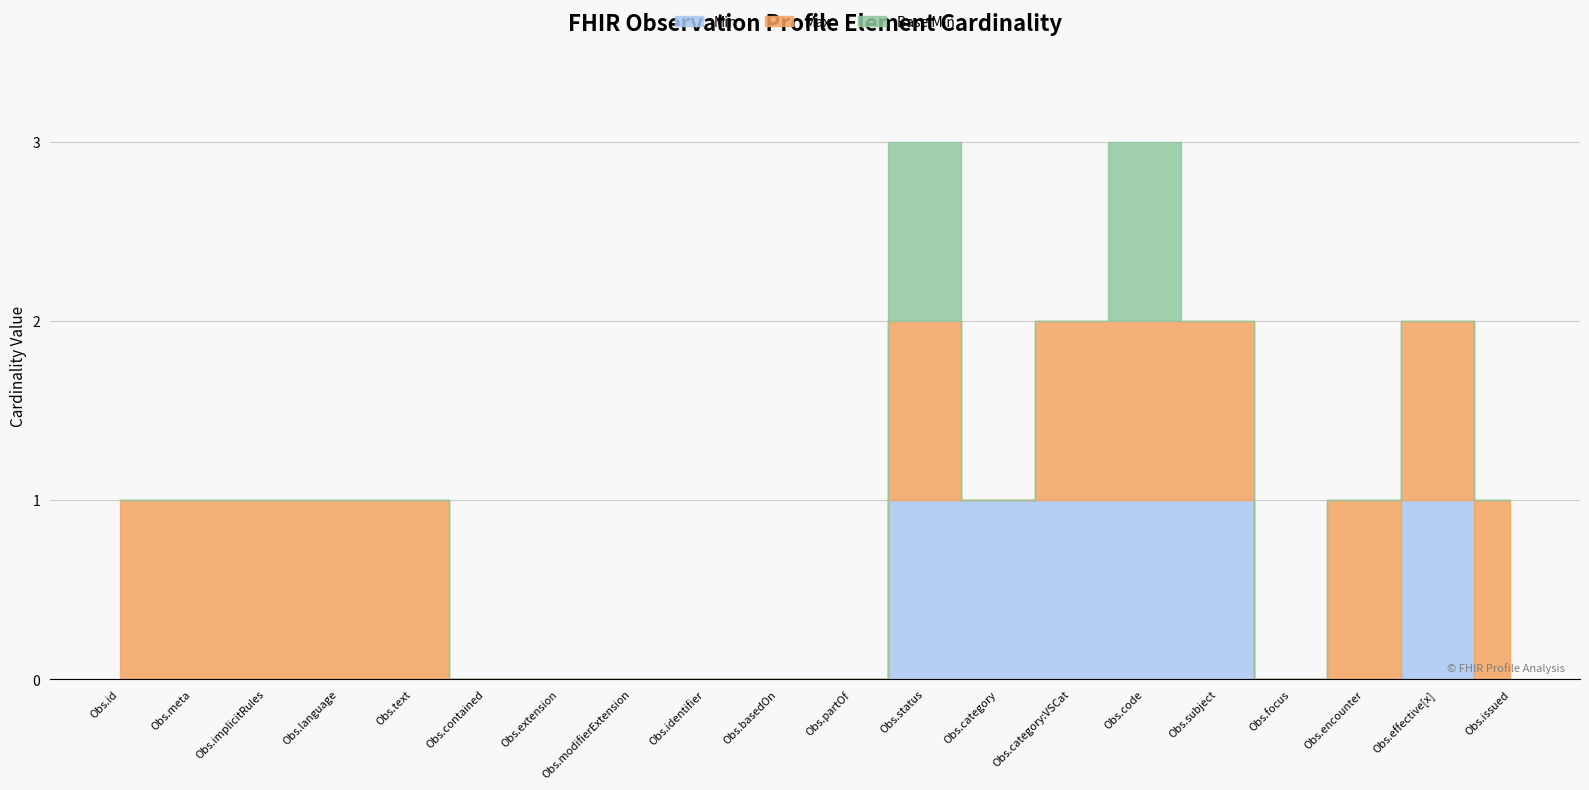

Count the number of categories in the chart.

20